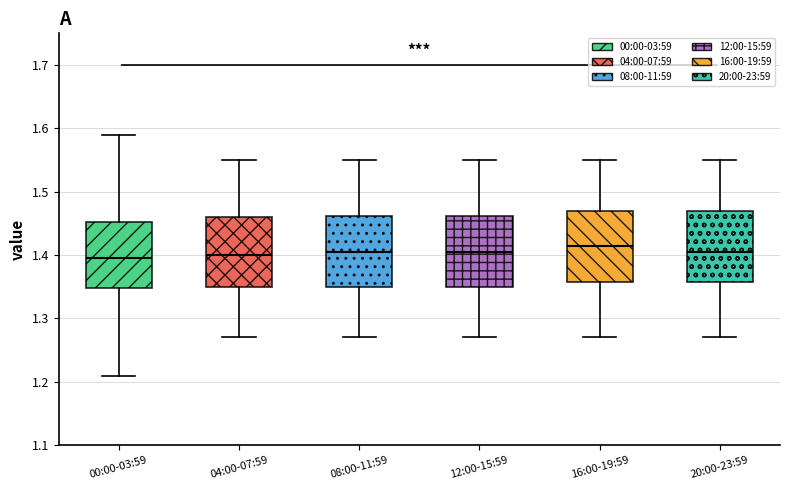

Which box has the highest median line?

16:00-19:59